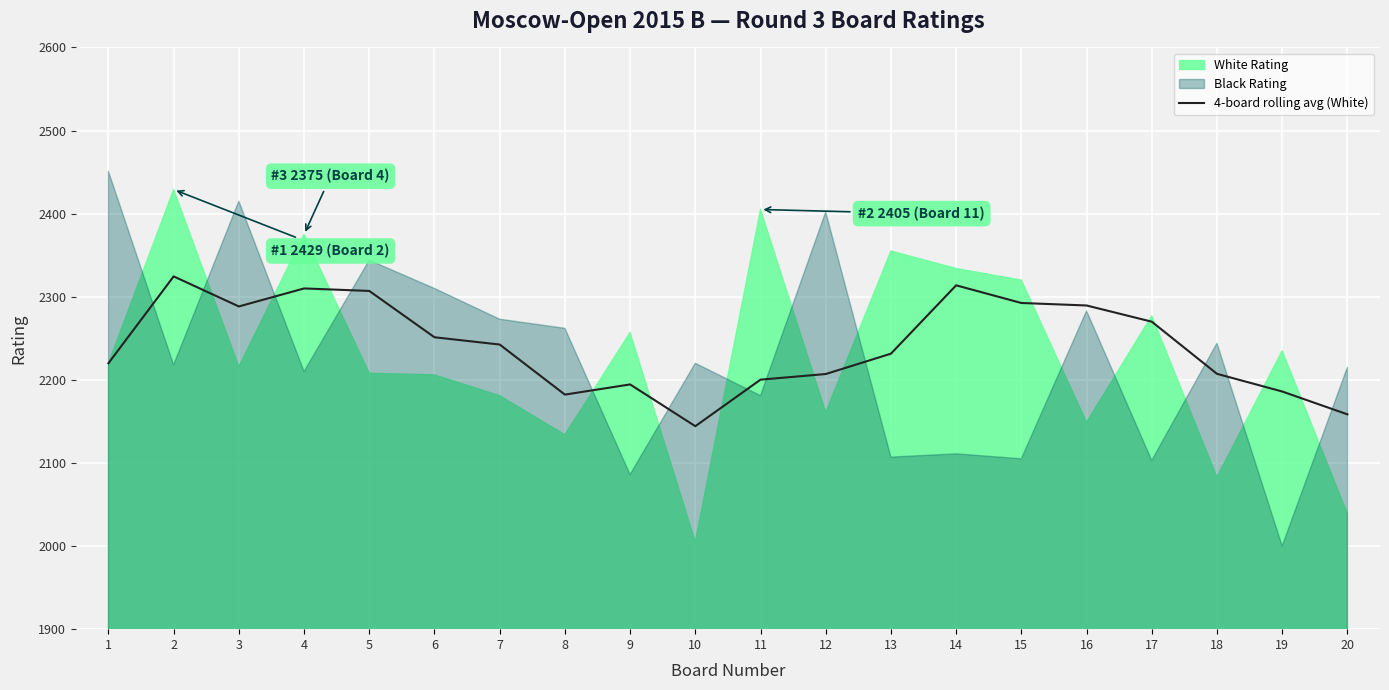

Is it true that the value at 3 is 472.7?

False